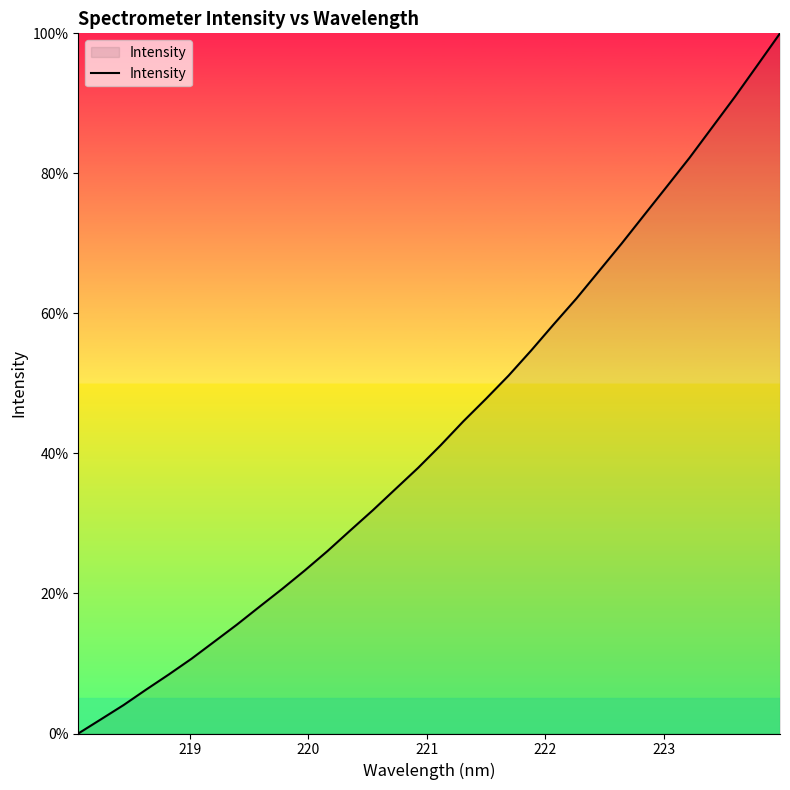

How many values are below 41?

16